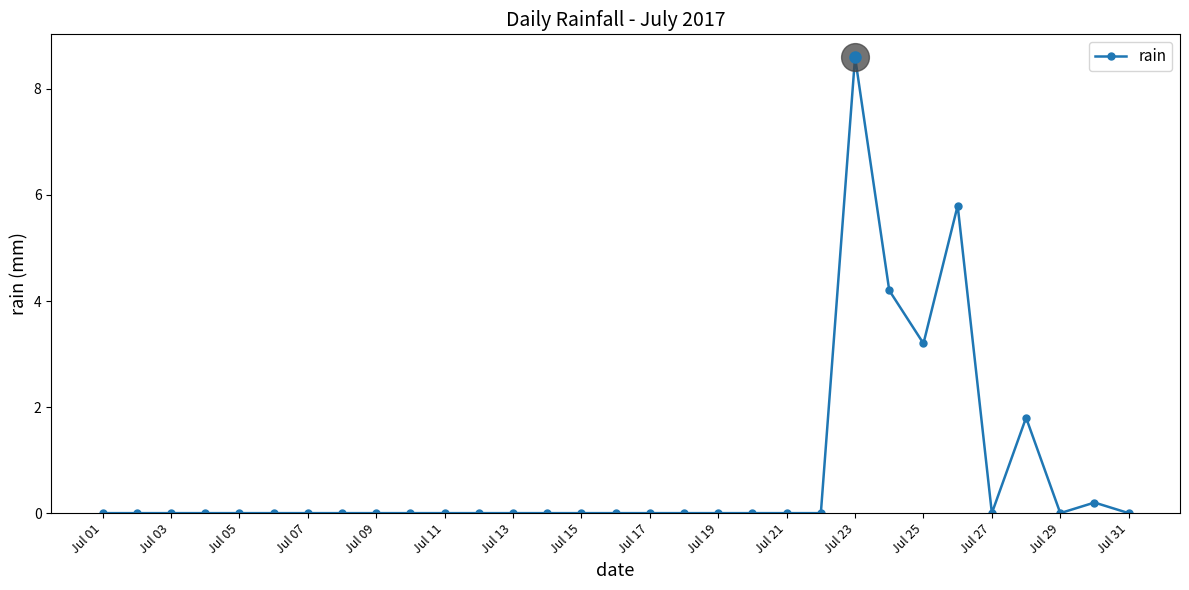

What is the greatest value displayed?

8.6